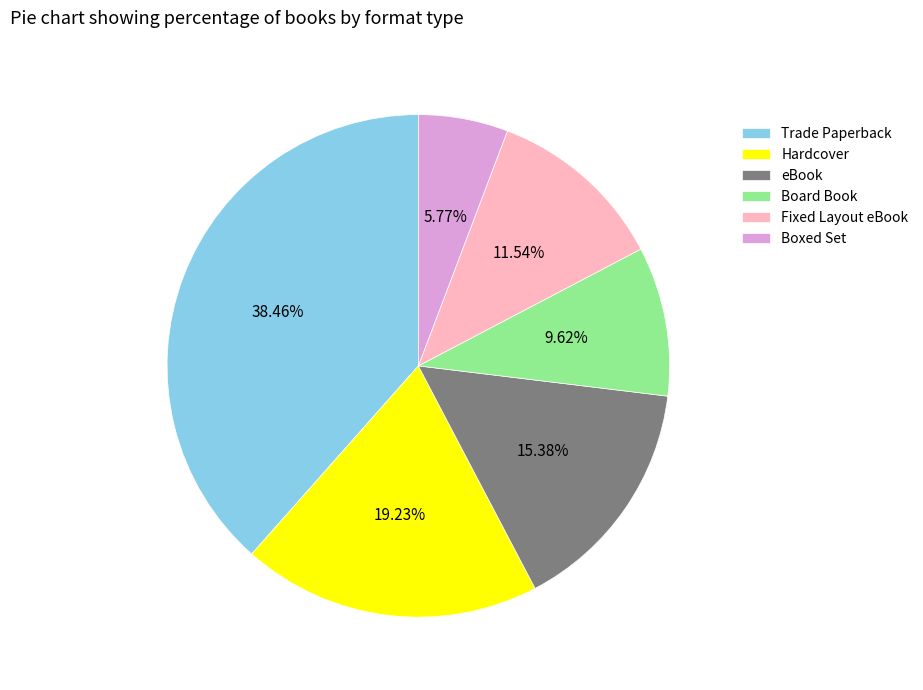

True or false: Trade Paperback accounts for 38% of the total.

True